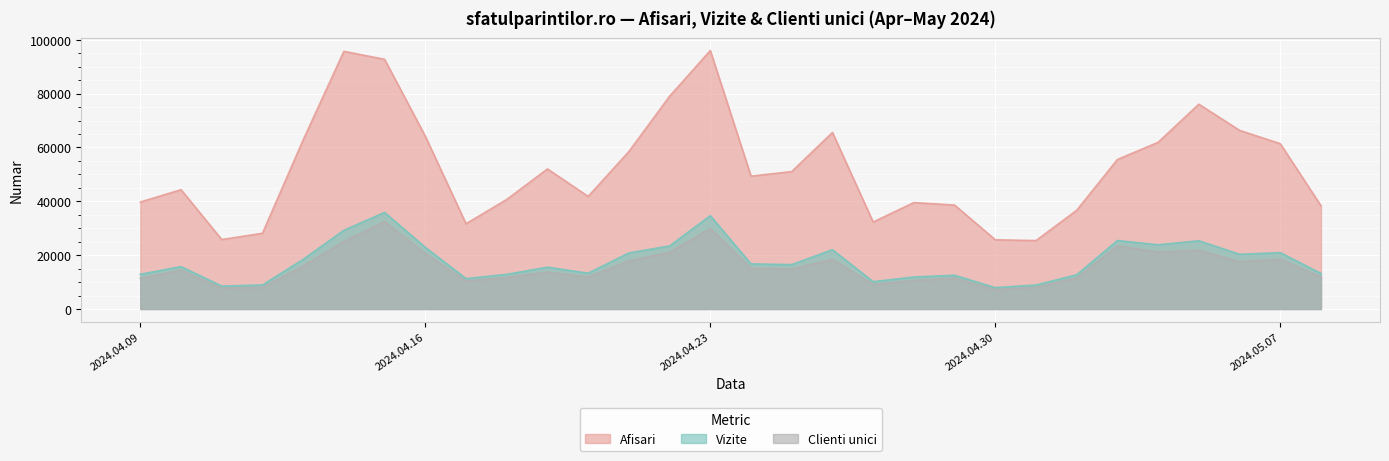

What is the minimum value for Vizite?

7907